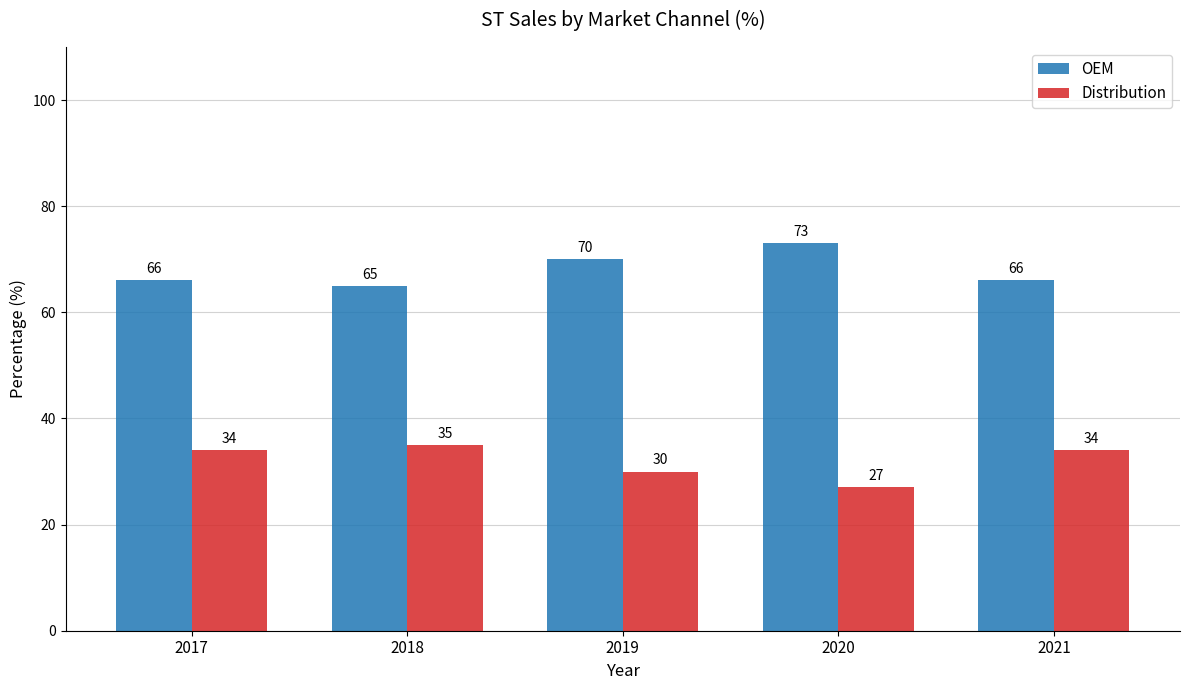

What is the minimum value shown in the chart?

27